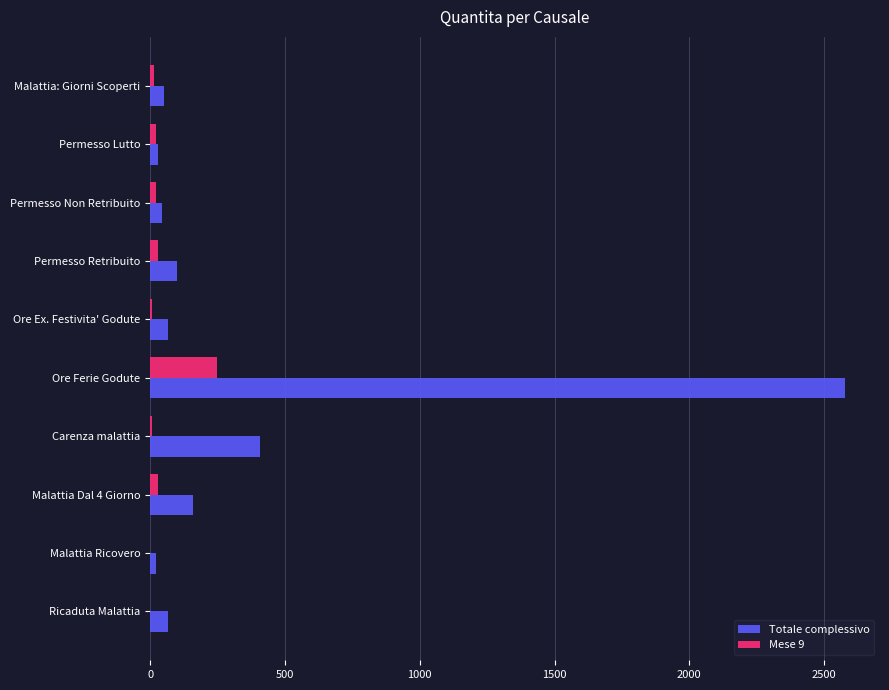

What is the maximum value for Mese 9?

247.8